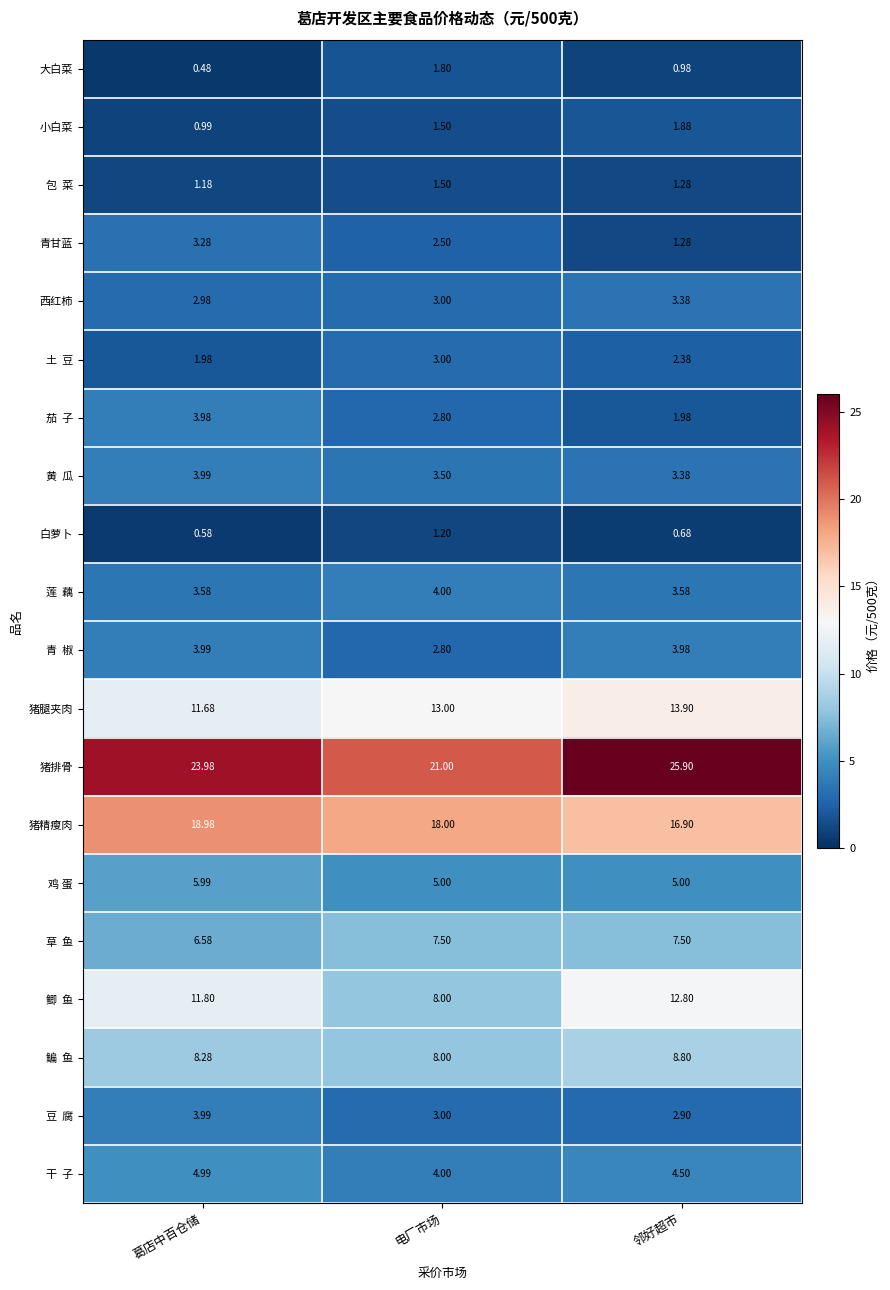

Which series has the largest range (max minus min)?

猪排骨